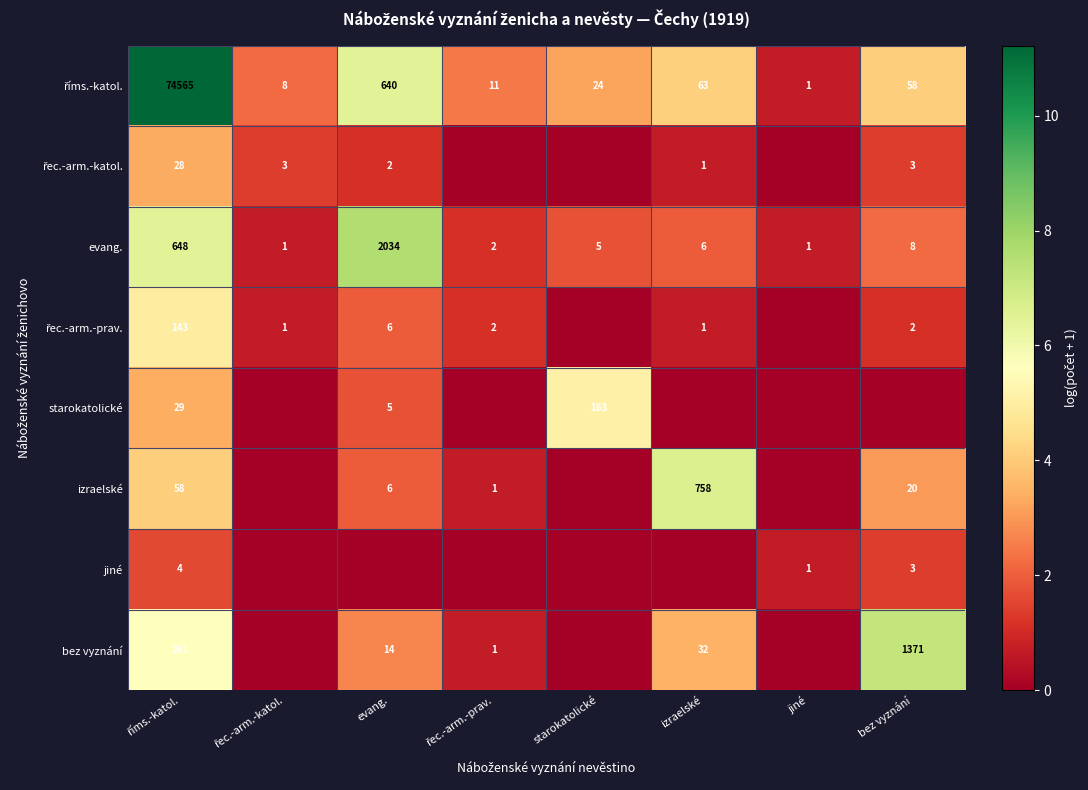

What is the difference between the maximum and minimum values in the evang. series?

2033